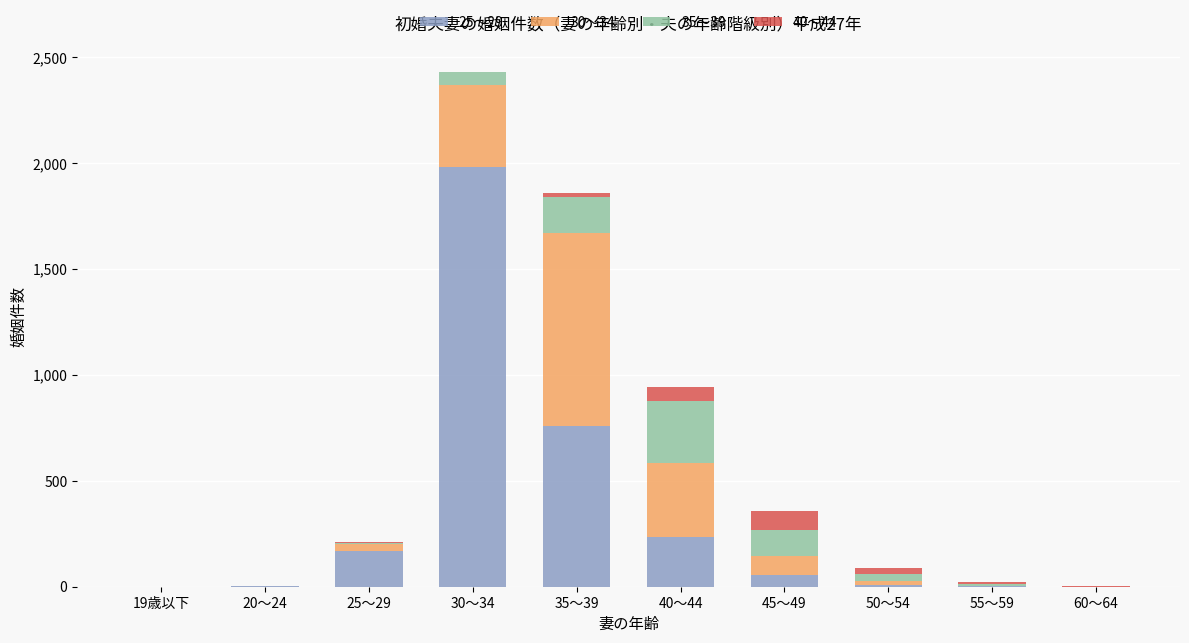

Are the bars grouped side by side (vs. stacked)?

No